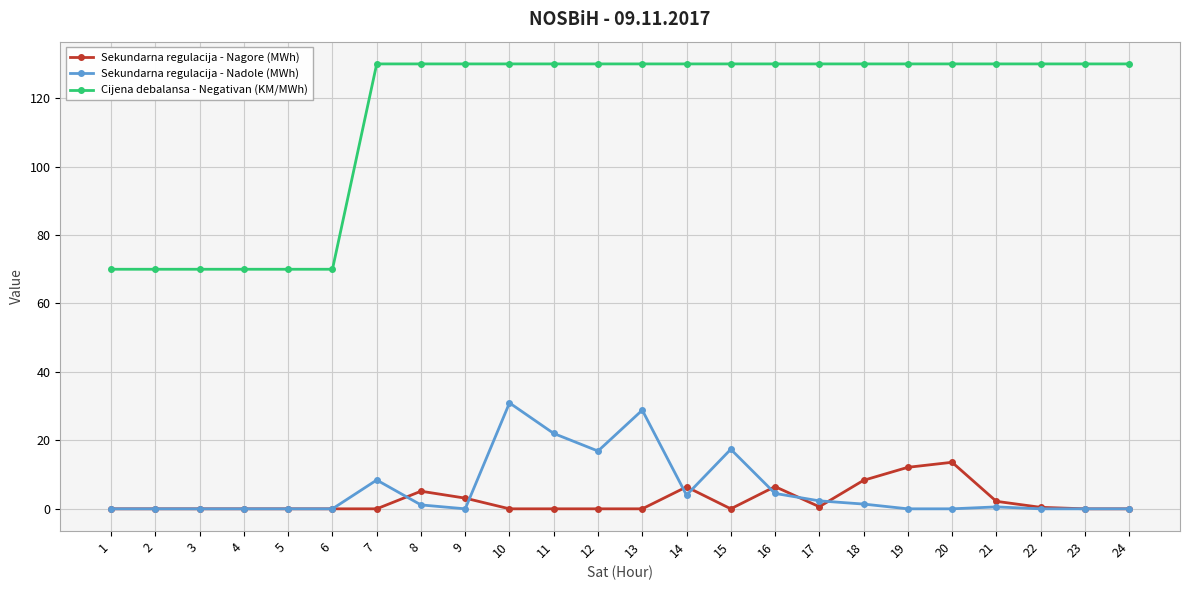

Which series has the widest spread of values?

Cijena debalansa - Negativan (KM/MWh)